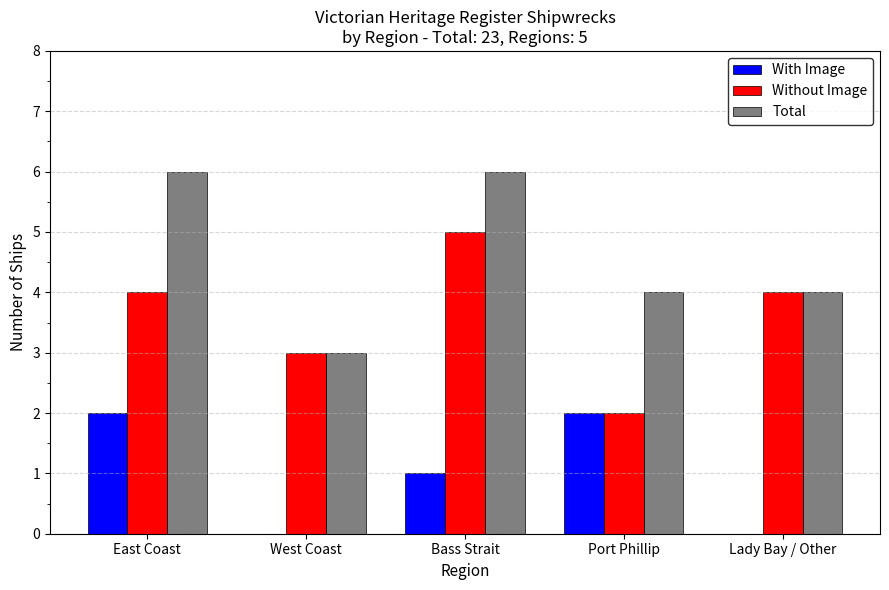

Reading right to left, list all the values displayed in this chart.

With Image: 0	2	1	0	2
Without Image: 4	2	5	3	4
Total: 4	4	6	3	6